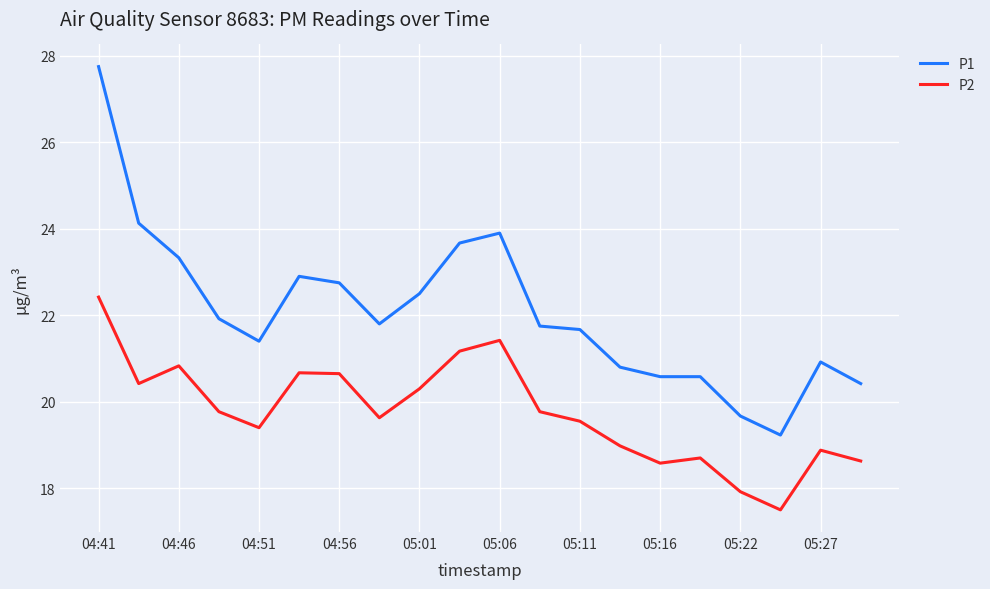

What is the maximum value shown in the chart?

27.8